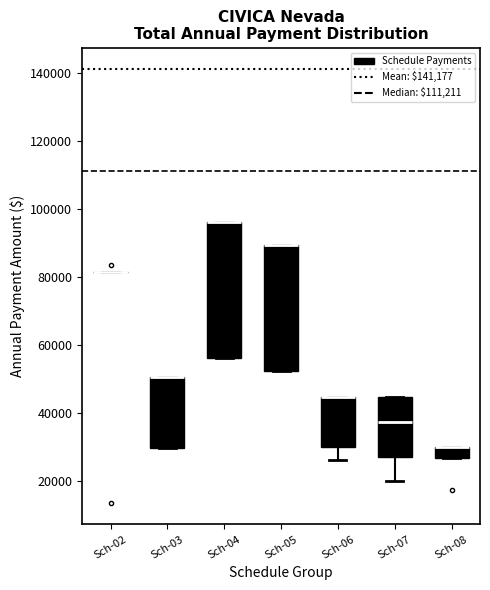

Reading left to right, read every box against the y-axis: the position of its median line, the range the box covers, and the ends of its whiskers. The values are not printed on the chart, so give them approximately, as read against the axis.

Sch-02: box collapsed to a line at 82000, whiskers 82000 to 82000
Sch-03: median 50000 (drawn on the box's upper edge), box 30000 to 50000, whiskers 30000 to 50000
Sch-04: median 96000 (drawn on the box's upper edge), box 56000 to 96000, whiskers 56000 to 96000
Sch-05: median 90000 (drawn on the box's upper edge), box 52000 to 90000, whiskers 52000 to 90000
Sch-06: median 44000 (drawn on the box's upper edge), box 30000 to 44000, whiskers 26000 to 44000
Sch-07: median 38000, box 28000 to 44000, whiskers 20000 to 44000
Sch-08: median 30000 (drawn on the box's upper edge), box 26000 to 30000, whiskers 26000 to 30000